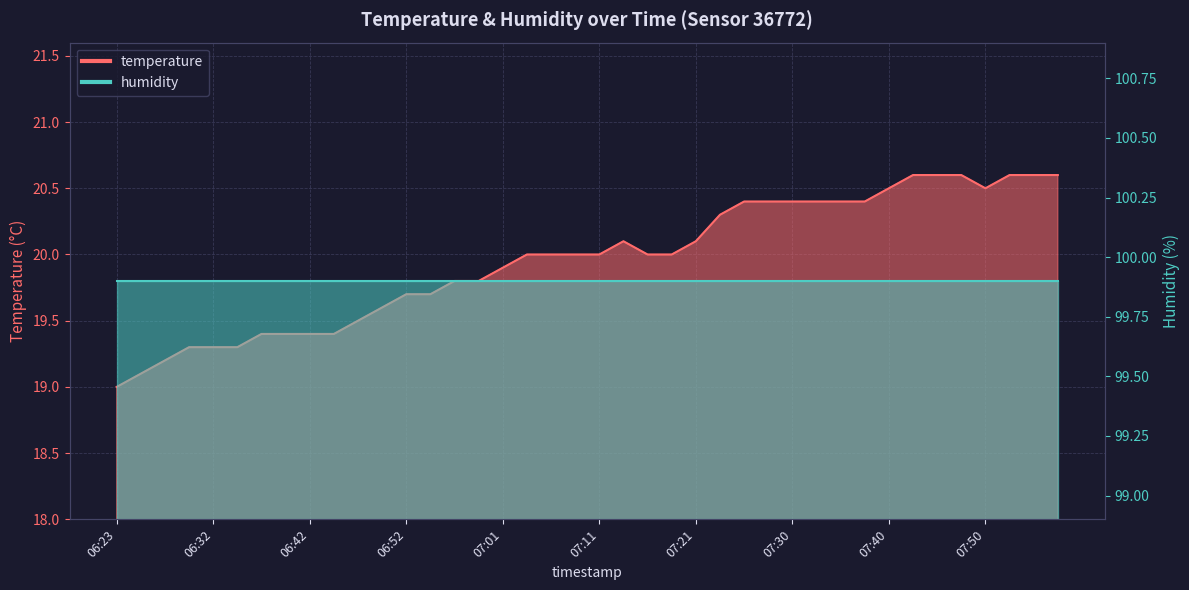

How many interior local valleys (lower than both neighbors) does the data have?

1